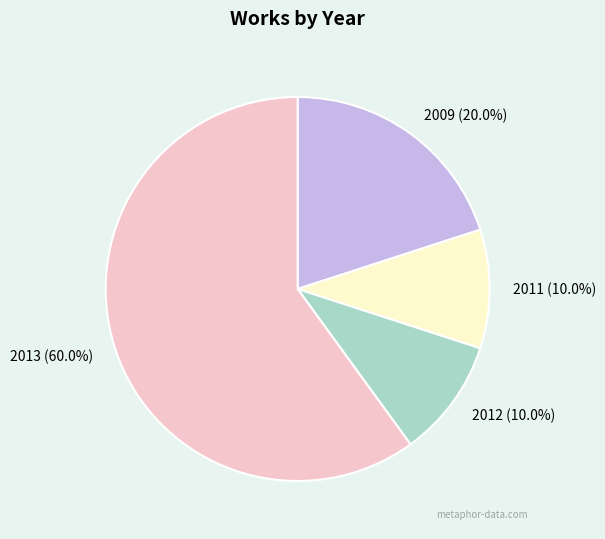

What is the ratio of the value at 2009 (20.0%) to the value at 2011 (10.0%)?

2.0